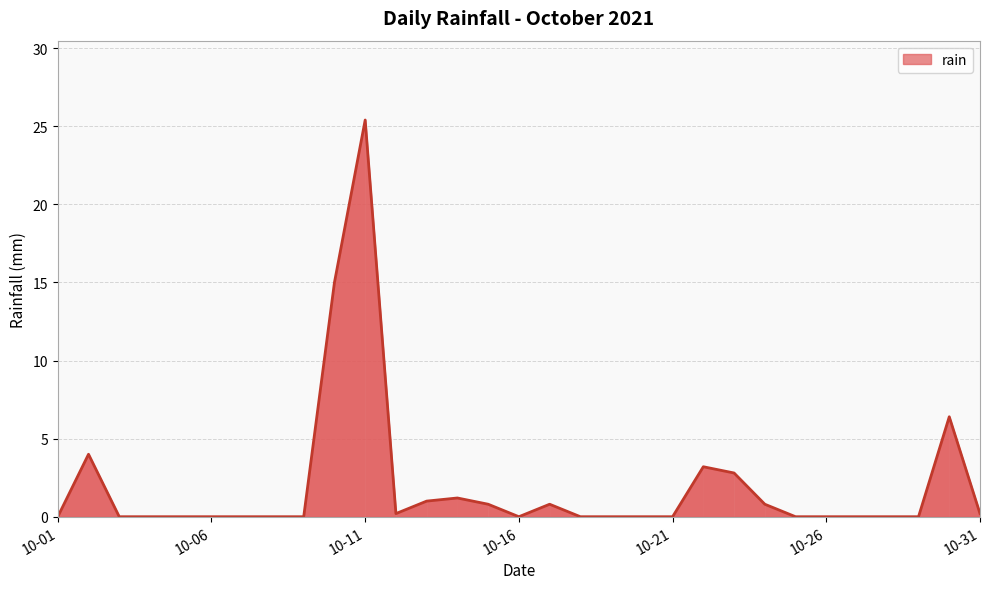

What is the maximum value shown in the chart?

25.4